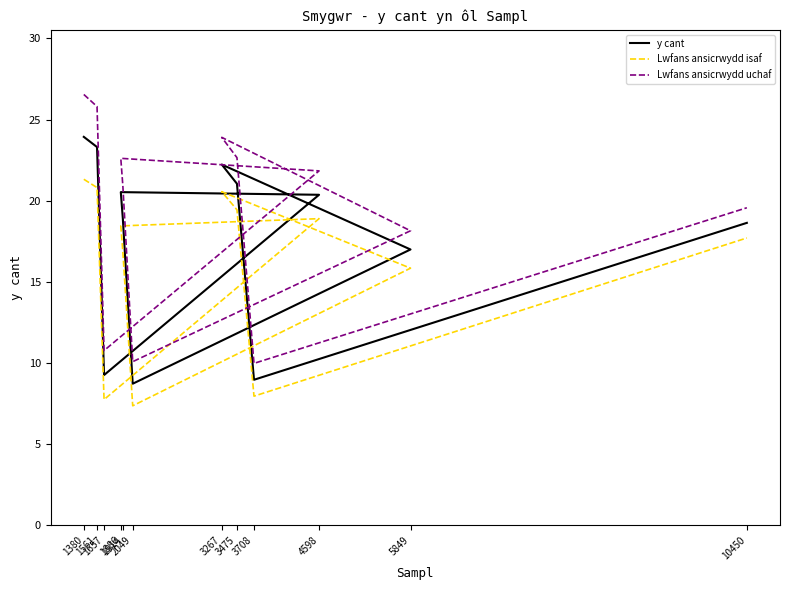

At which label is Lwfans ansicrwydd isaf closest to 14?

5849